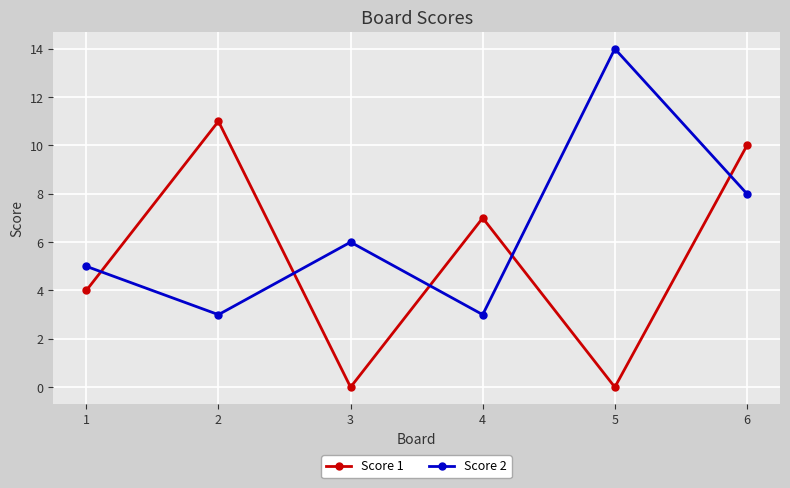

Reading left to right, transcribe all the data shown in this chart.

Score 1: 1=4	2=11	3=0	4=7	5=0	6=10
Score 2: 1=5	2=3	3=6	4=3	5=14	6=8